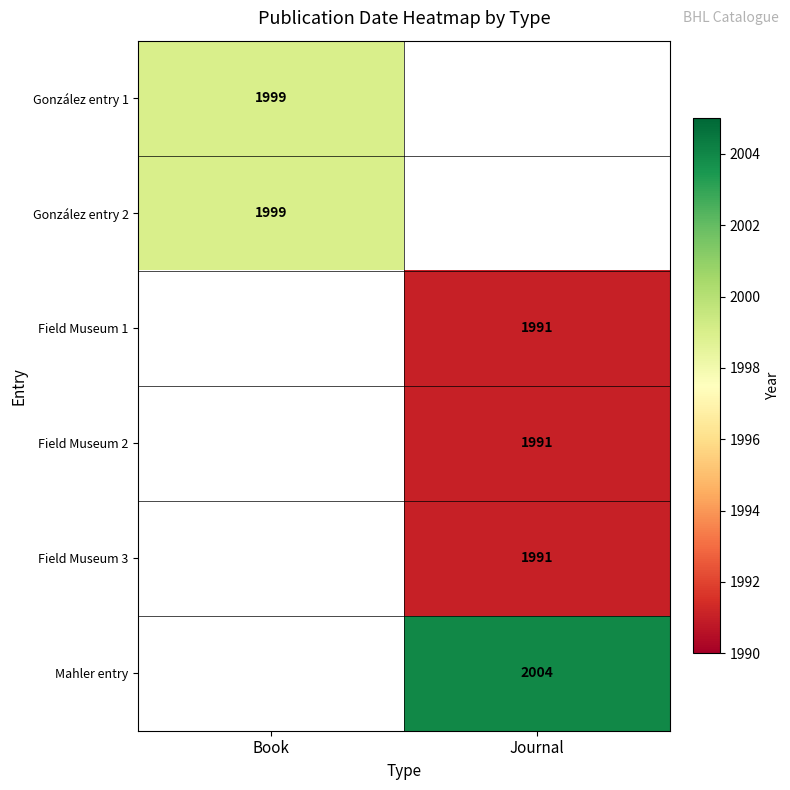

Between Journal and Book, which is larger?

Book